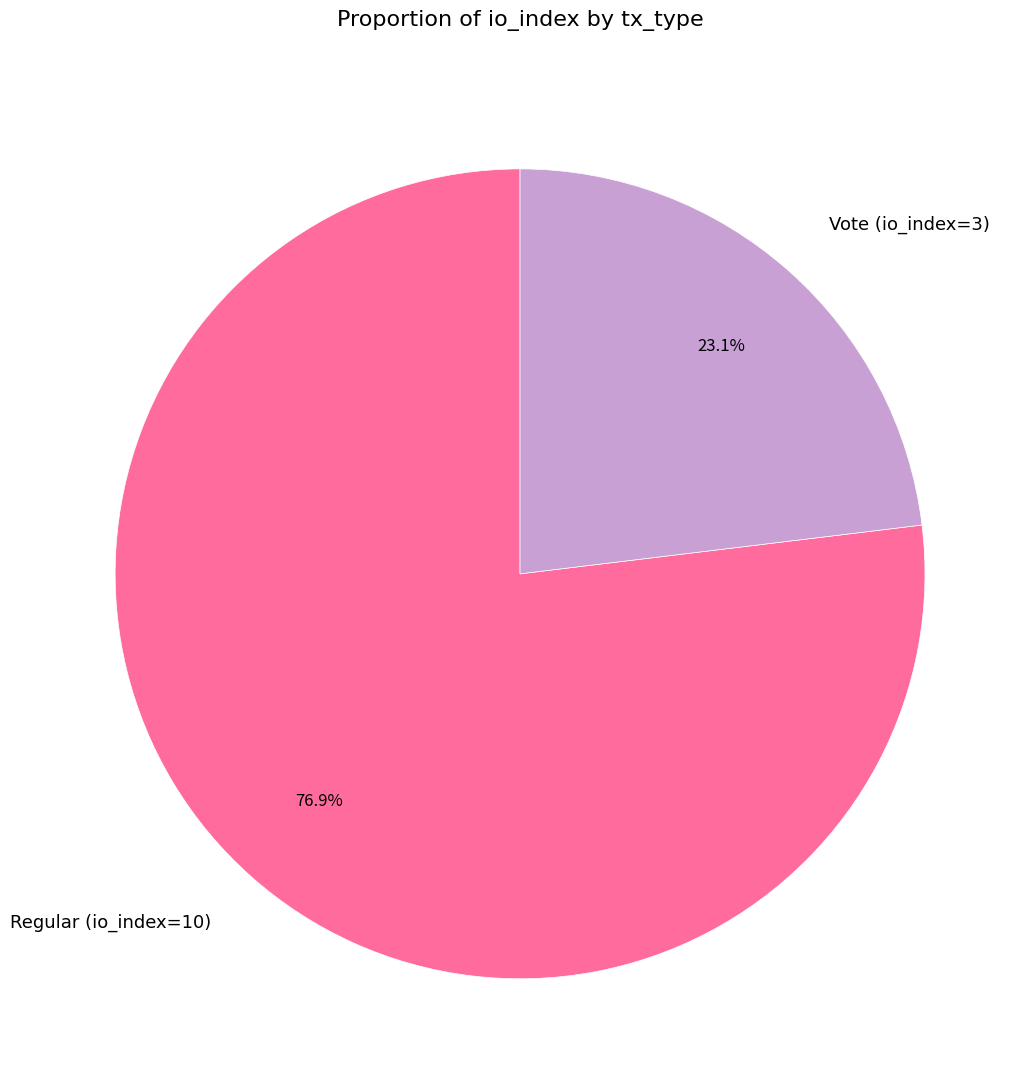

Which slice is the smallest?

Vote (io_index=3)